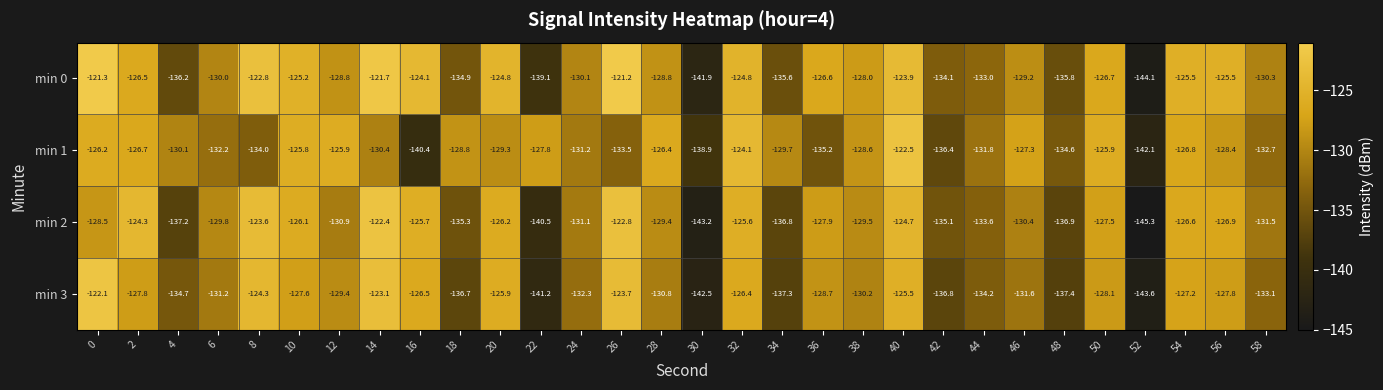

What is the sum of all min 0 values?

-3880.5